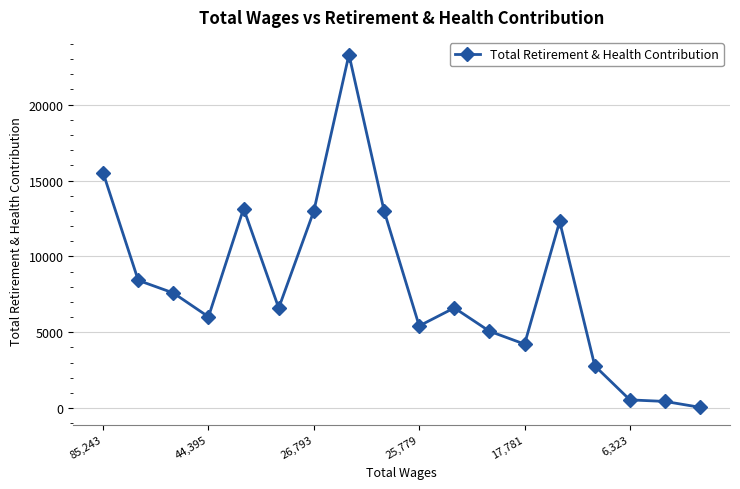

True or false: there are more than 1 points higher than both neighbors.

True